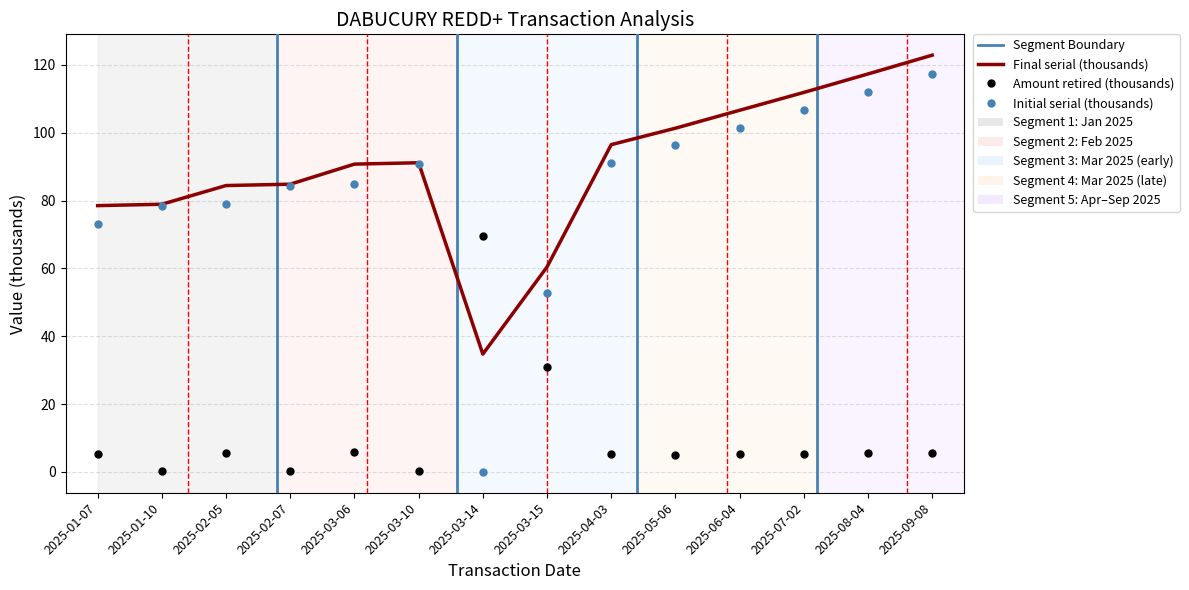

Which label corresponds to the largest value in the chart?

2025-09-08